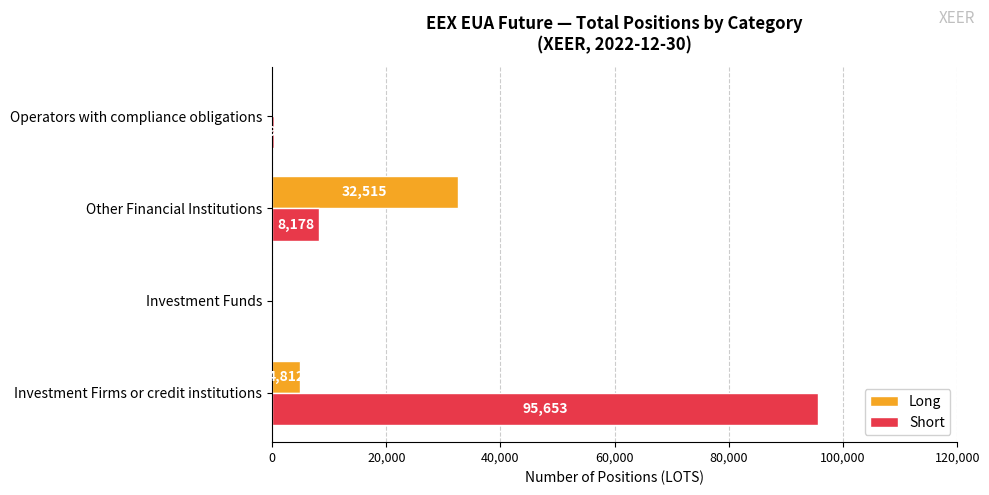

Is it true that Long equals -10629 at Investment Funds?

False